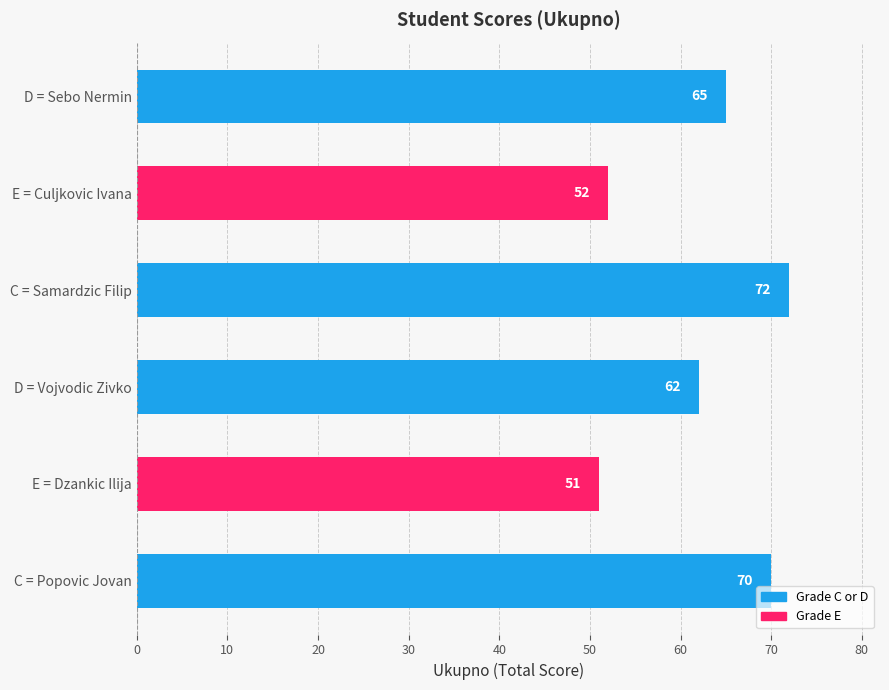

True or false: the data shows 51 at E = Dzankic Ilija.

True